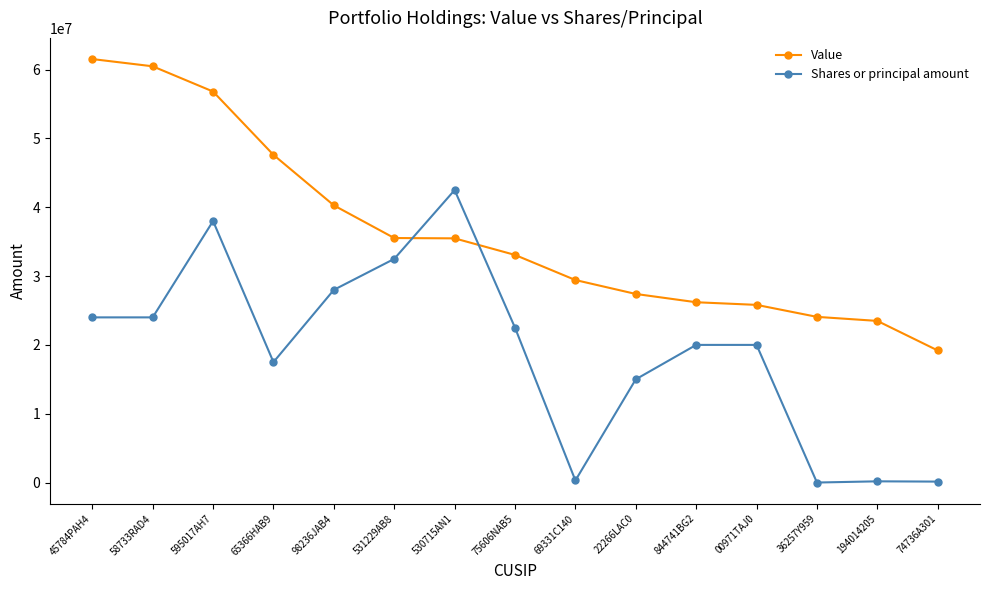

At which category is the sum across all series the highest?

595017AH7